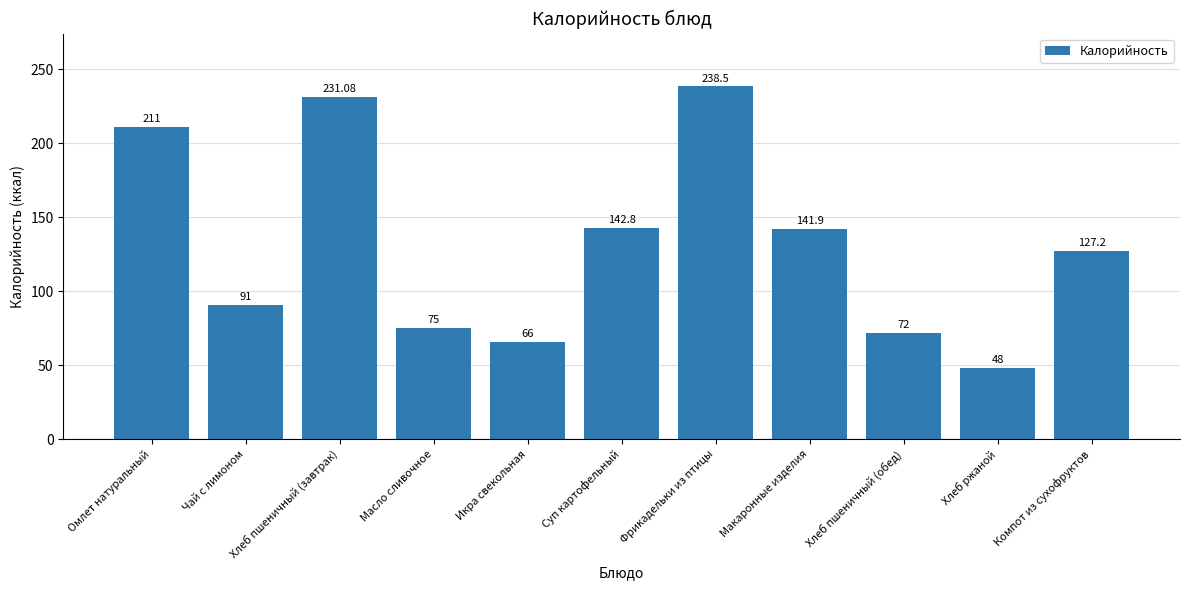

What is the value of the 10th bar from the left?

48.0